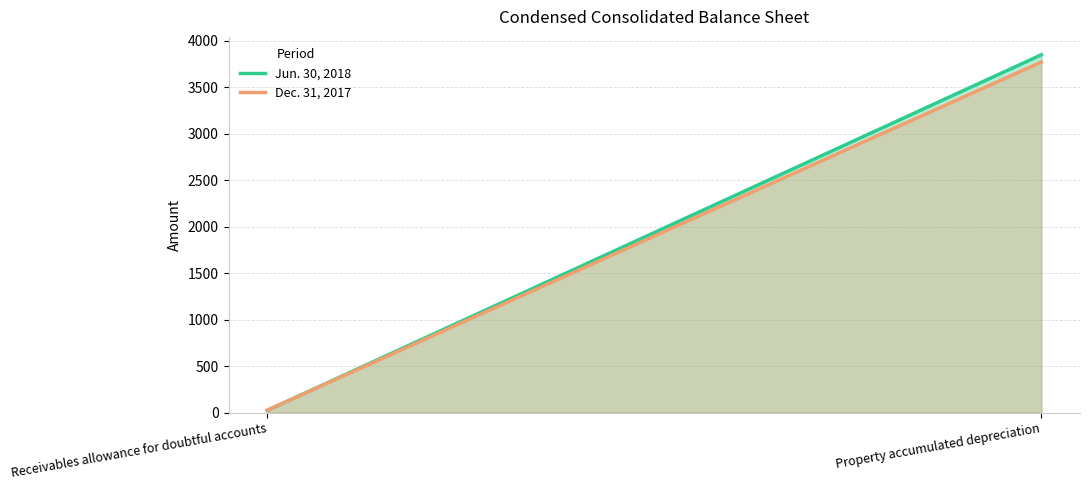

What is the difference between the Jun. 30, 2018 values at Receivables allowance for doubtful accounts and Property accumulated depreciation?

3825